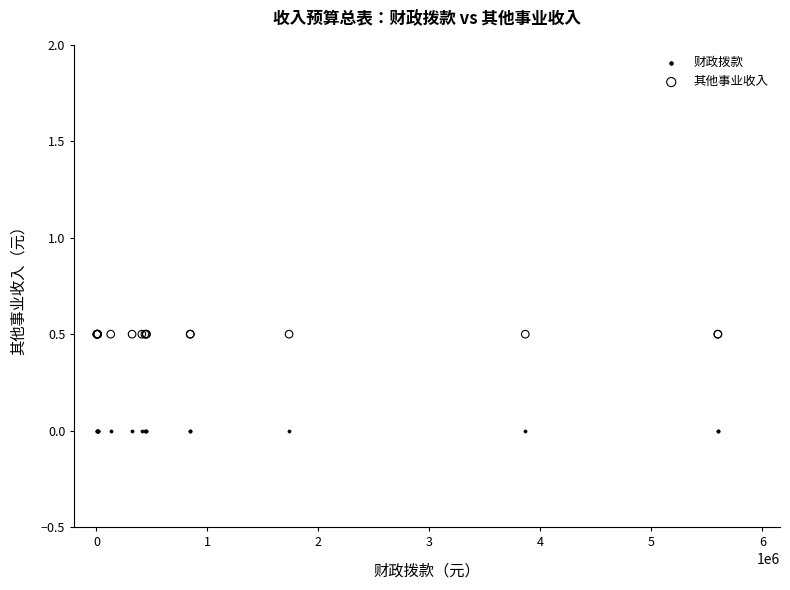

Which series contains the highest Y value?

其他事业收入